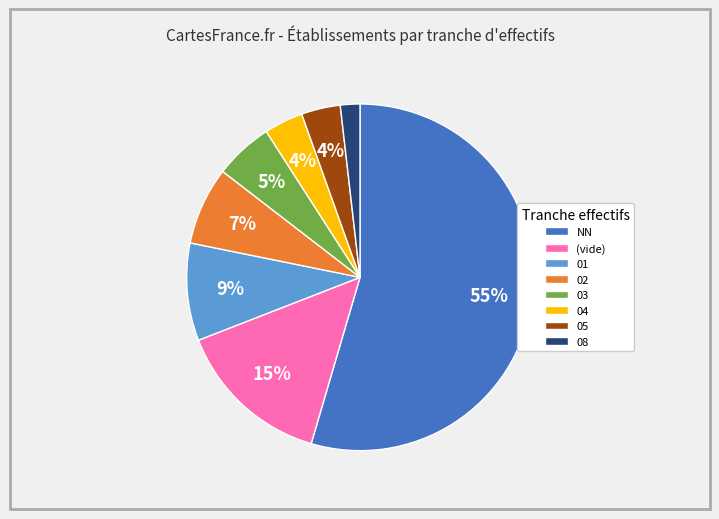

Count the number of slices in the pie.

8